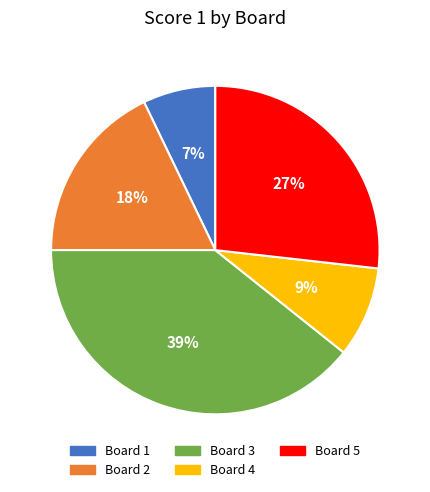

Is it true that Board 2 is 18% of the pie?

True